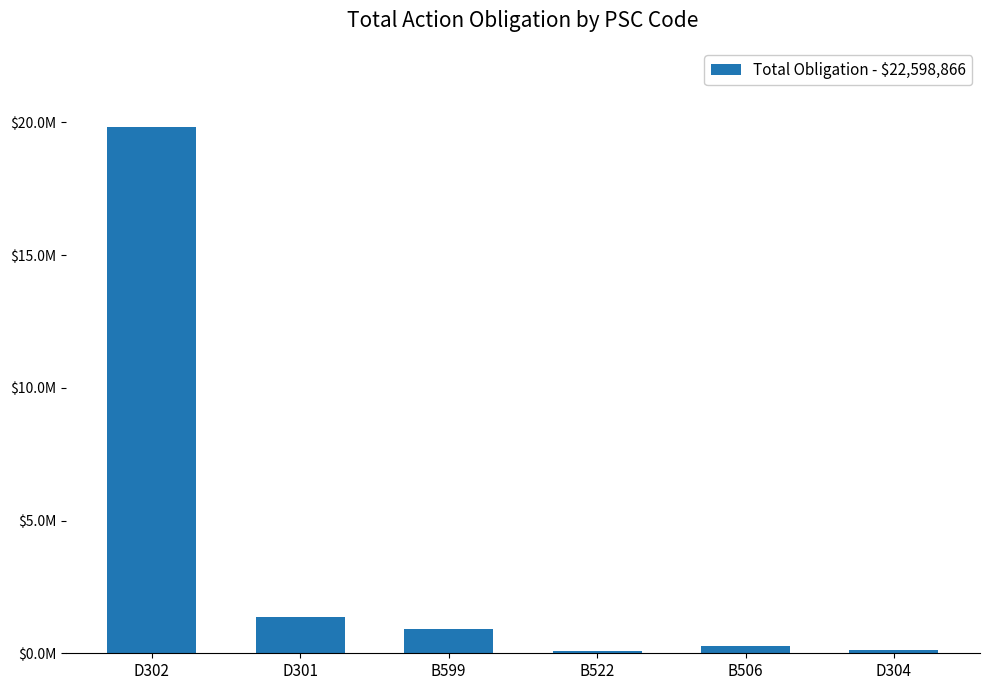

At which label does the data first exceed 910983?

D302